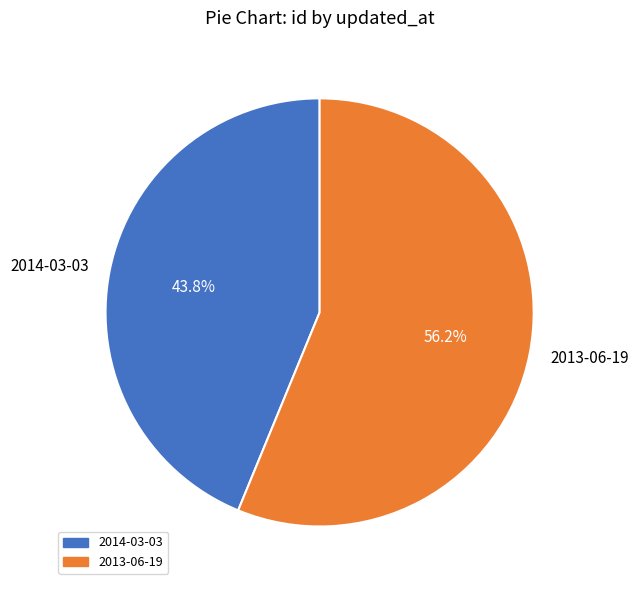

To the nearest percent, what is the difference between the largest and smallest slice percentages?

12%